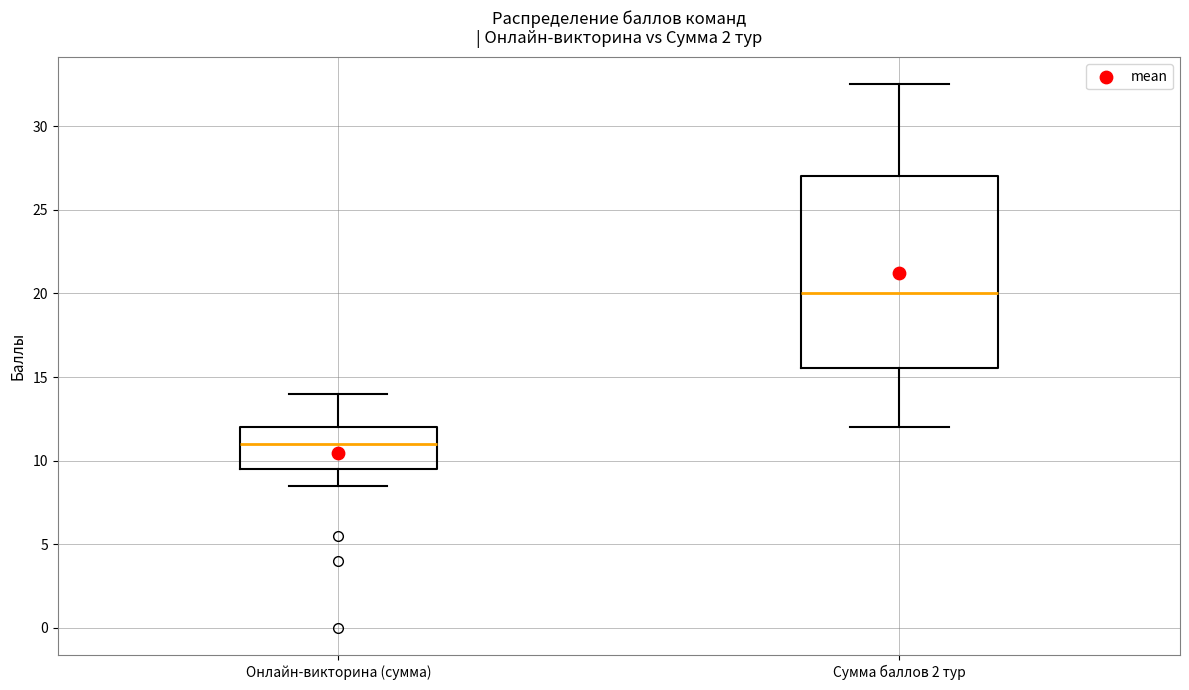

Reading left to right, transcribe this box plot: for each box, give where its median line is, the range the box spans, and where its two whiskers end, as read against the y-axis. The values are not printed on the chart, so give them approximately, as read against the axis.

Онлайн-викторина (сумма): median 11.0, box 9.5 to 12.0, whiskers 8.5 to 14.0
Сумма баллов 2 тур: median 20.0, box 15.5 to 27.0, whiskers 12.0 to 32.5